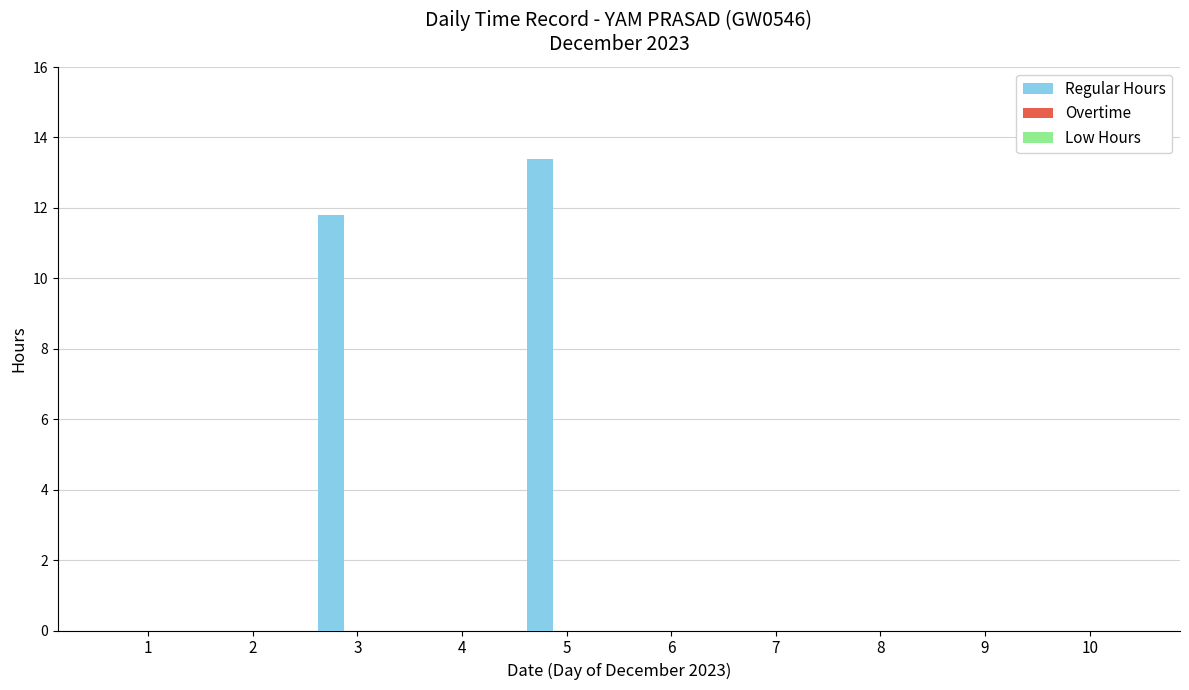

Reading left to right, transcribe all the data shown in this chart.

1=0.0	2=0.0	3=11.8	4=0.0	5=13.4	6=0.0	7=0.0	8=0.0	9=0.0	10=0.0